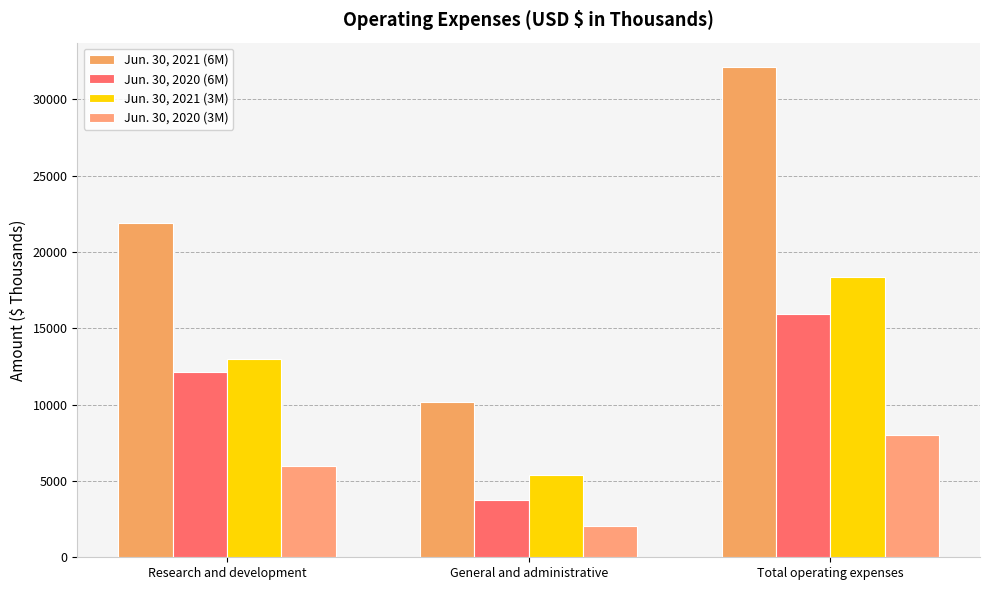

At which label does Jun. 30, 2021 (6M) reach its peak?

Total operating expenses